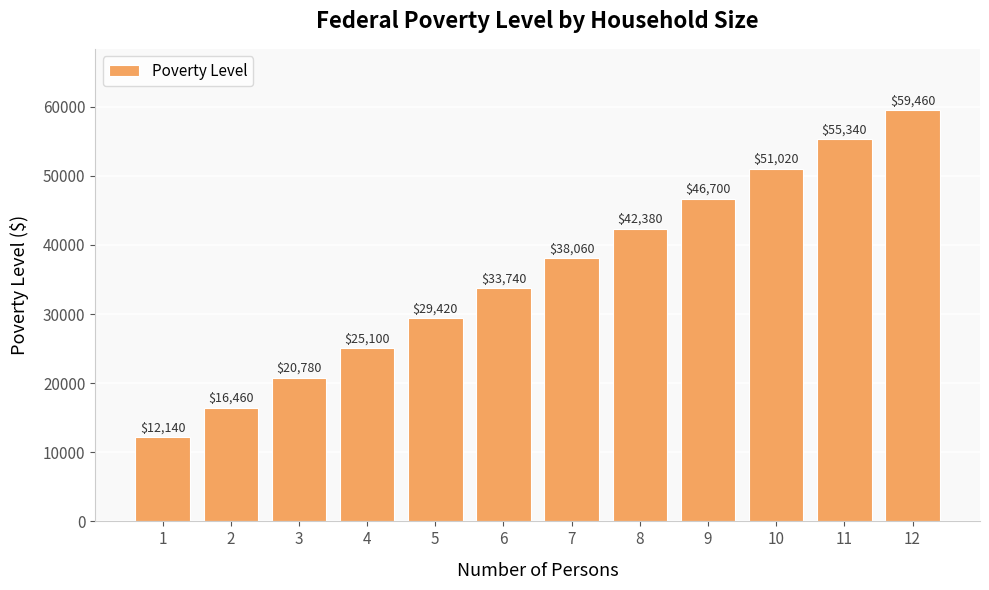

What is the difference between the values at 9 and 5?

17280